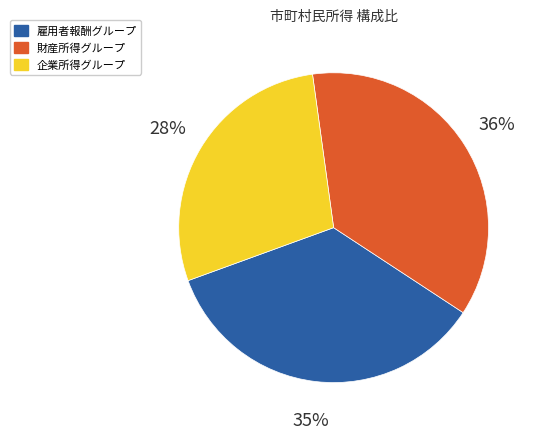

To the nearest percent, what is the difference between the largest and smallest slice percentages?

8%